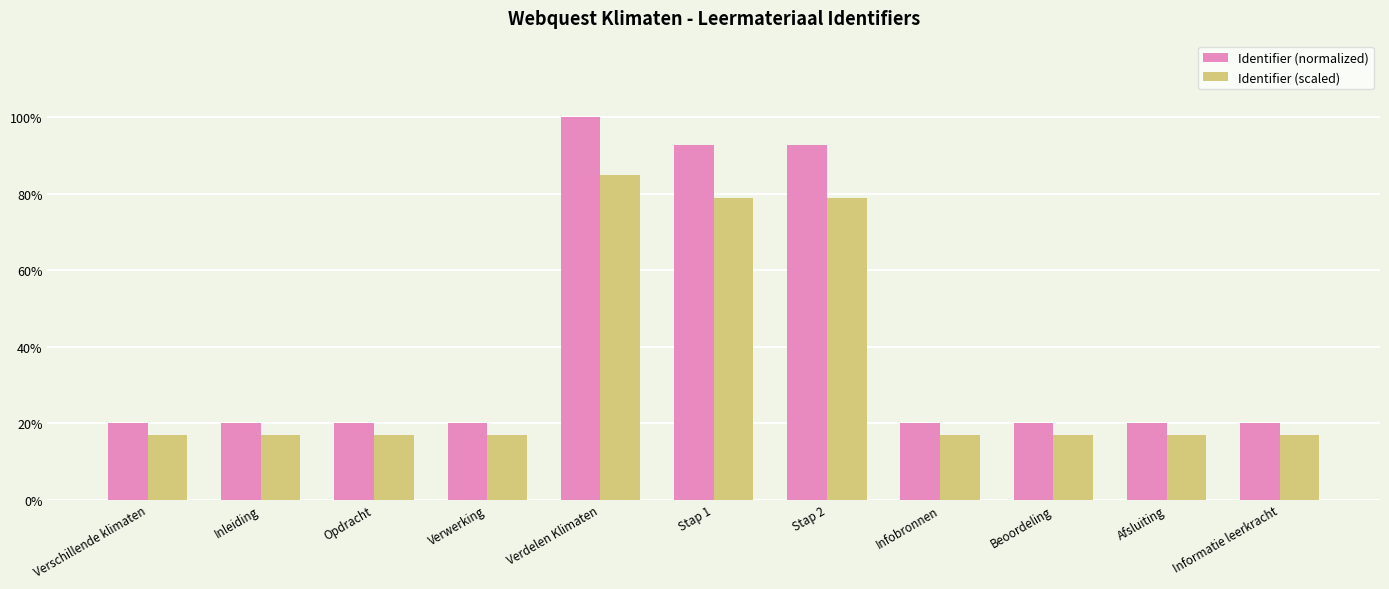

What is the greatest value displayed?

100.0